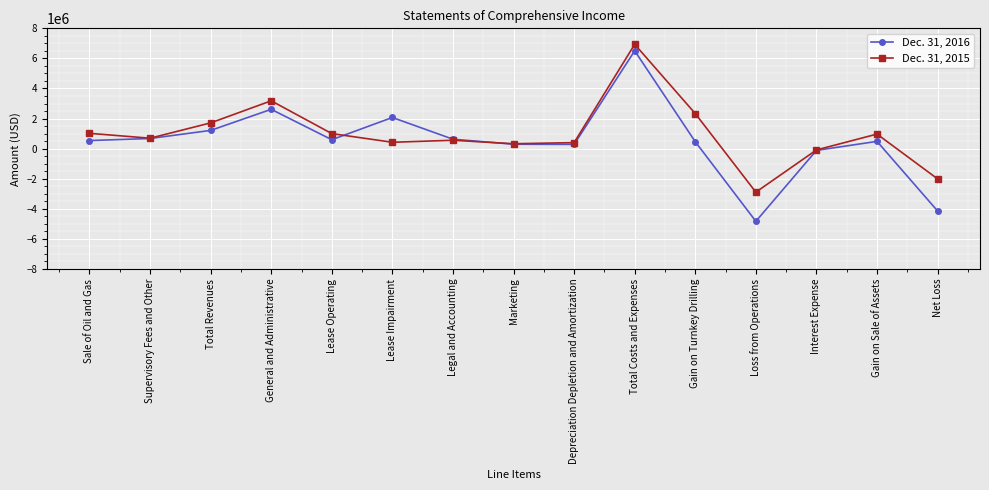

What is the sum of the Dec. 31, 2016 values at Legal and Accounting and Total Revenues?

1841416